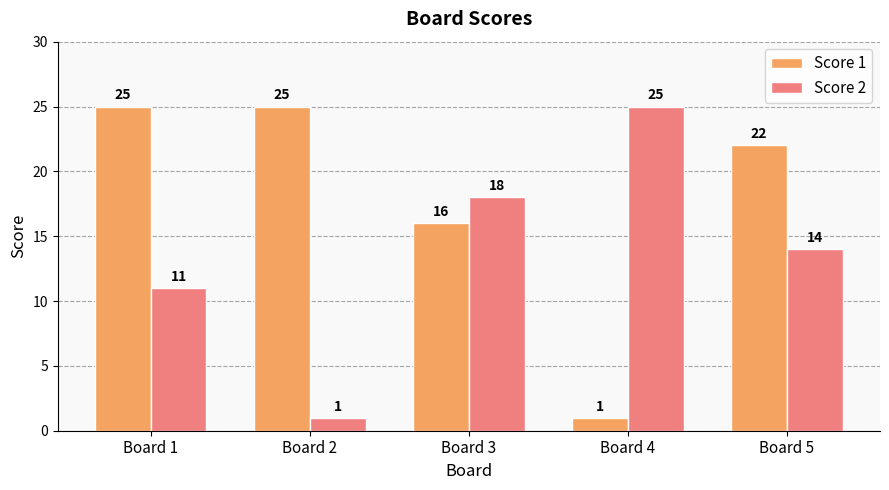

How many series are shown in this chart?

2